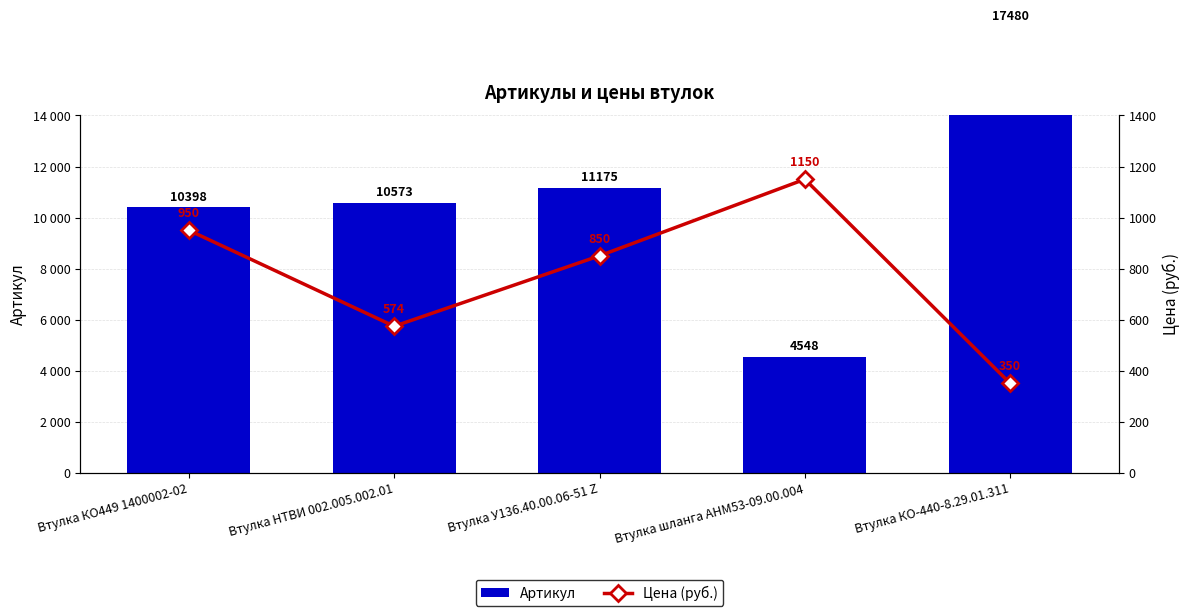

What is the total value across all series at Втулка КО449 1400002-02?

11348